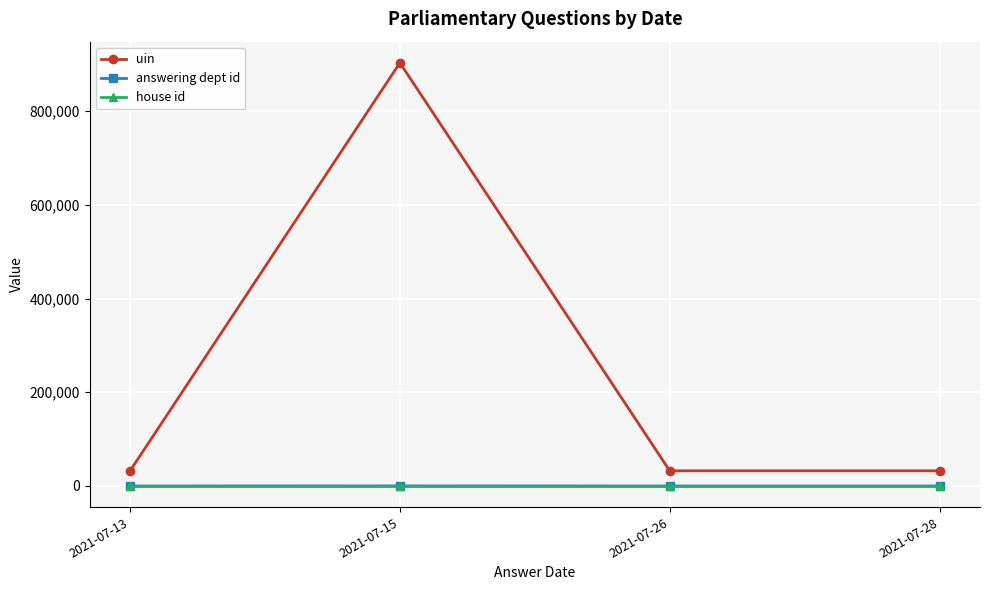

True or false: house id has a value of 1.0 at 2021-07-15.

True